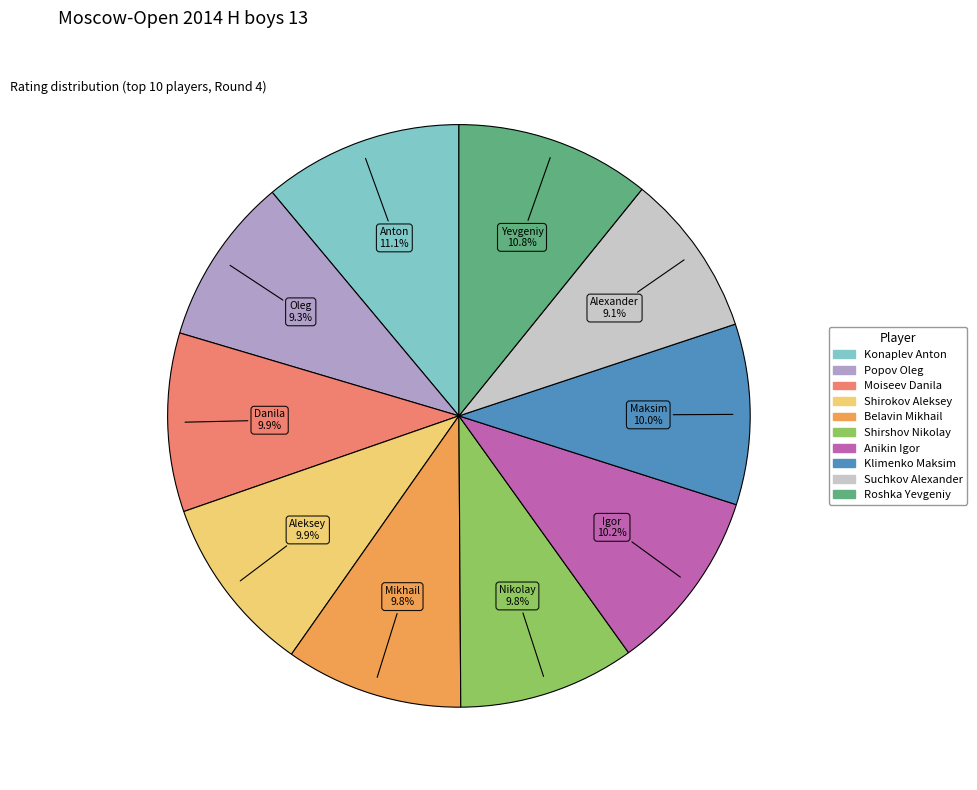

Which has a higher value, Belavin Mikhail or Popov Oleg?

Belavin Mikhail